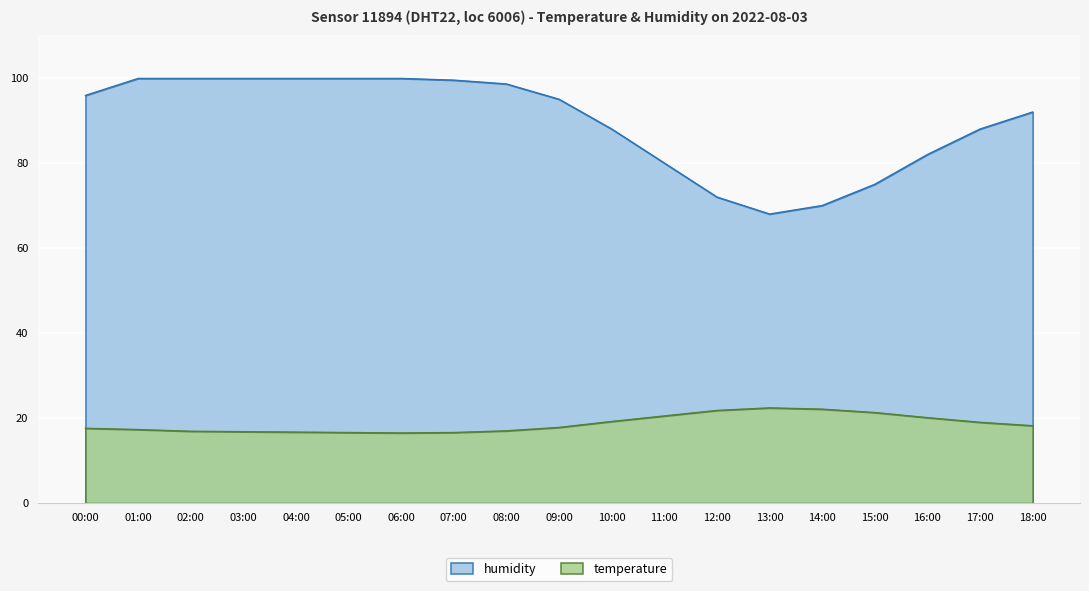

What is the approximate value of temperature at 15:00?

21.3